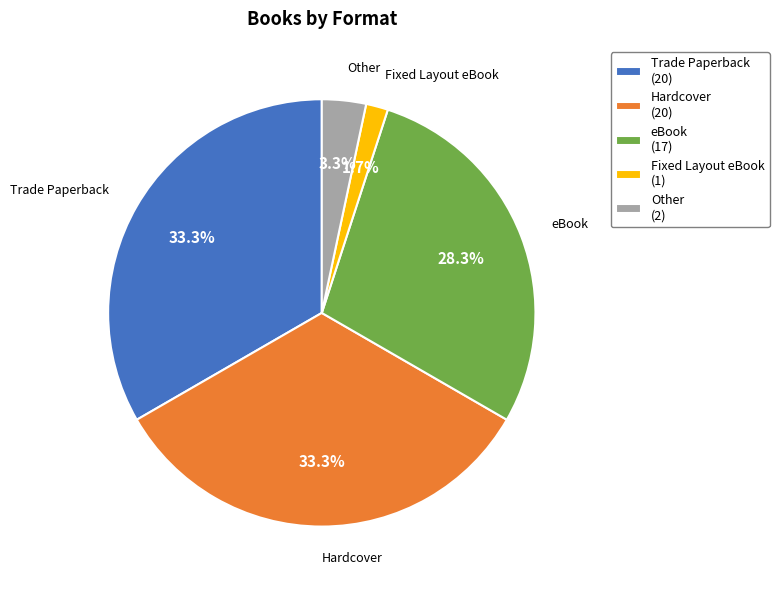

Which category has the smallest portion of the pie?

Fixed Layout eBook